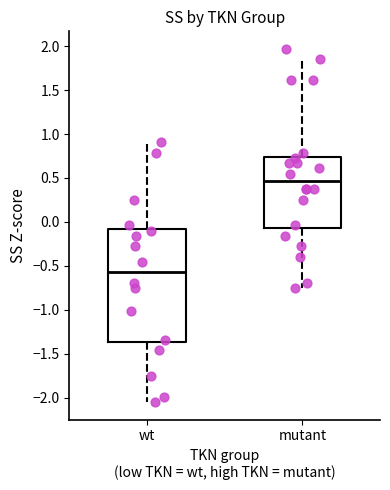

Reading left to right, read every box against the y-axis: the position of its median line, the range the box covers, and the ends of its whiskers. The values are not printed on the chart, so give them approximately, as read against the axis.

wt: median -0.55, box -1.35 to -0.10, whiskers -2.05 to 0.90
mutant: median 0.45, box -0.05 to 0.75, whiskers -0.75 to 1.85